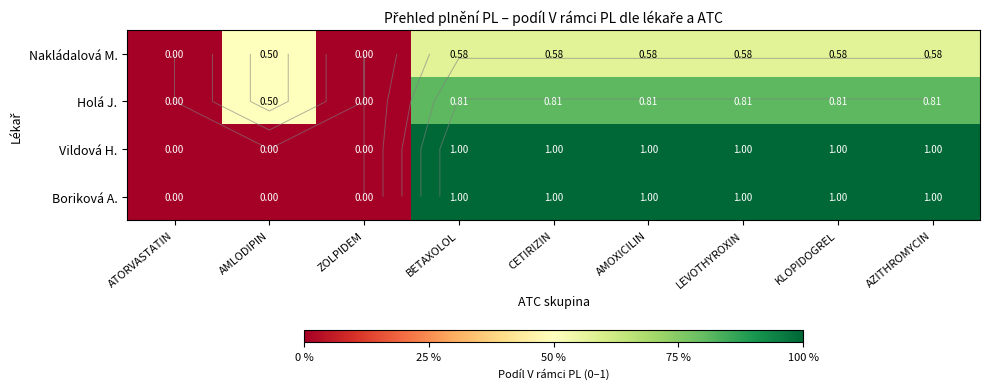

What is the total value across all series at AZITHROMYCIN?

3.4